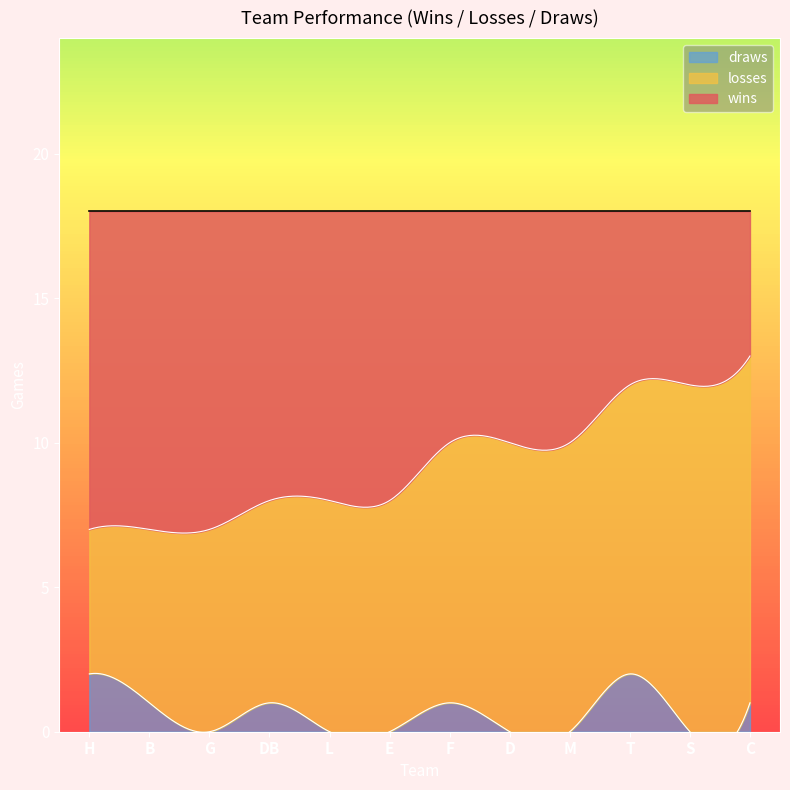

The value of wins at C is 5. True or false?

True